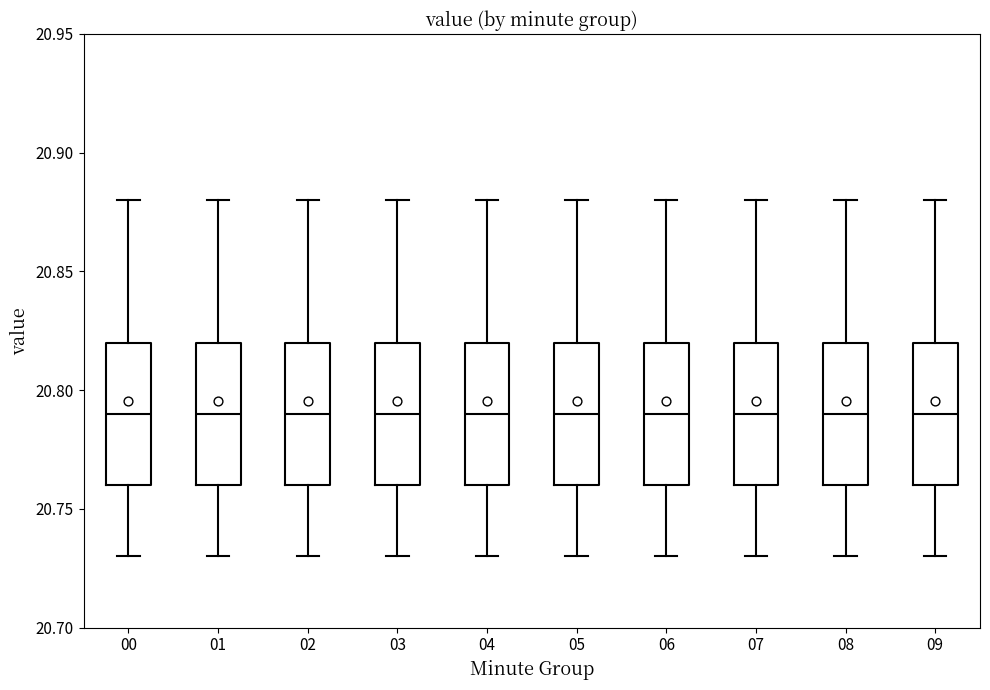

Reading left to right, read every box against the y-axis: the position of its median line, the range the box covers, and the ends of its whiskers. The values are not printed on the chart, so give them approximately, as read against the axis.

00: median 20.79, box 20.76 to 20.82, whiskers 20.73 to 20.88
01: median 20.79, box 20.76 to 20.82, whiskers 20.73 to 20.88
02: median 20.79, box 20.76 to 20.82, whiskers 20.73 to 20.88
03: median 20.79, box 20.76 to 20.82, whiskers 20.73 to 20.88
04: median 20.79, box 20.76 to 20.82, whiskers 20.73 to 20.88
05: median 20.79, box 20.76 to 20.82, whiskers 20.73 to 20.88
06: median 20.79, box 20.76 to 20.82, whiskers 20.73 to 20.88
07: median 20.79, box 20.76 to 20.82, whiskers 20.73 to 20.88
08: median 20.79, box 20.76 to 20.82, whiskers 20.73 to 20.88
09: median 20.79, box 20.76 to 20.82, whiskers 20.73 to 20.88